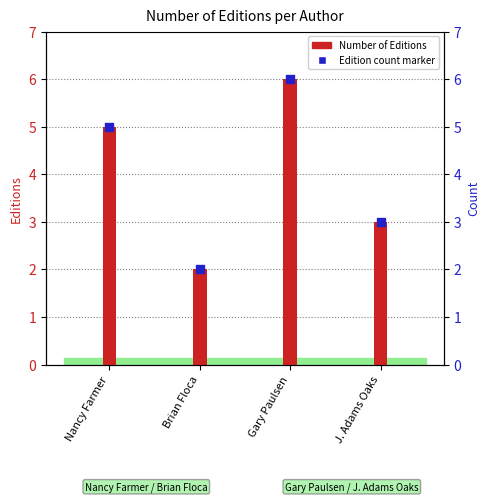

At how many categories does at least one series exceed 2?

3